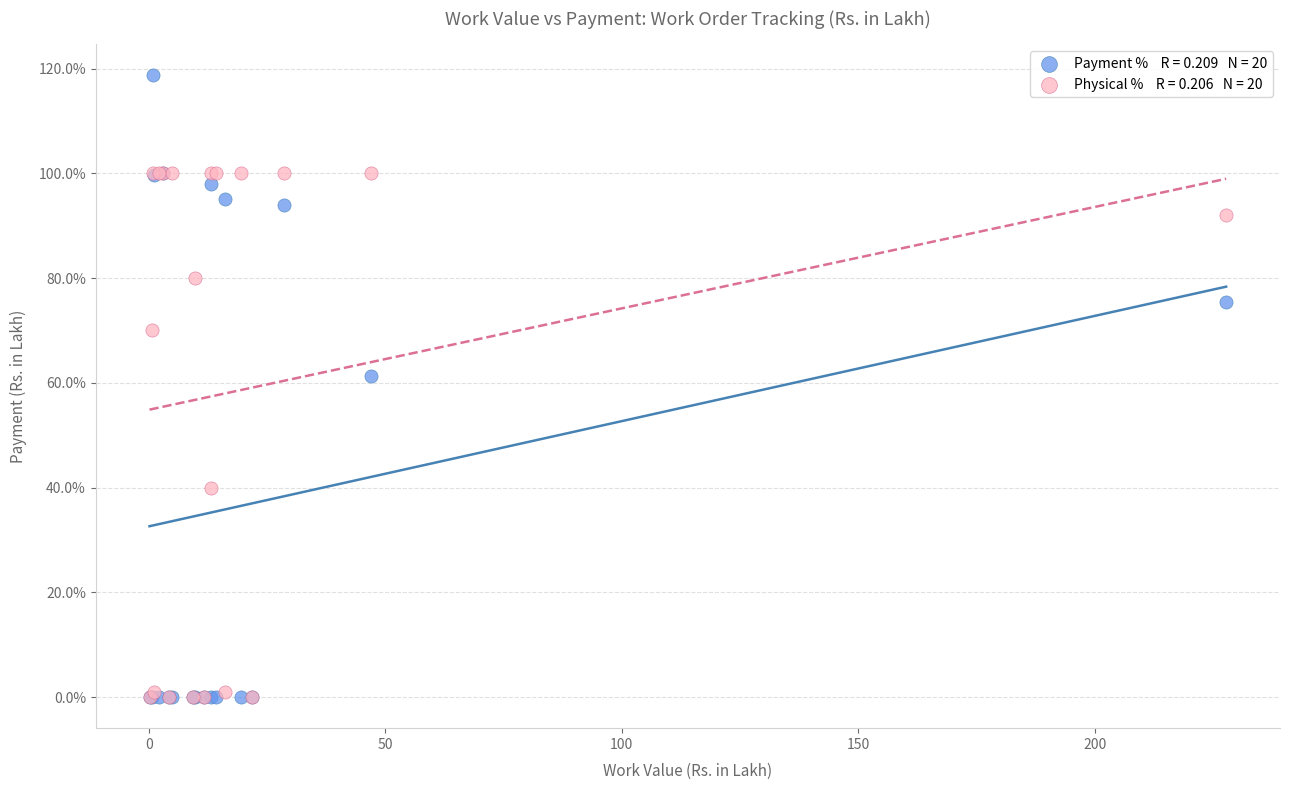

Across all series, what Y value is closest to 59?

61.2